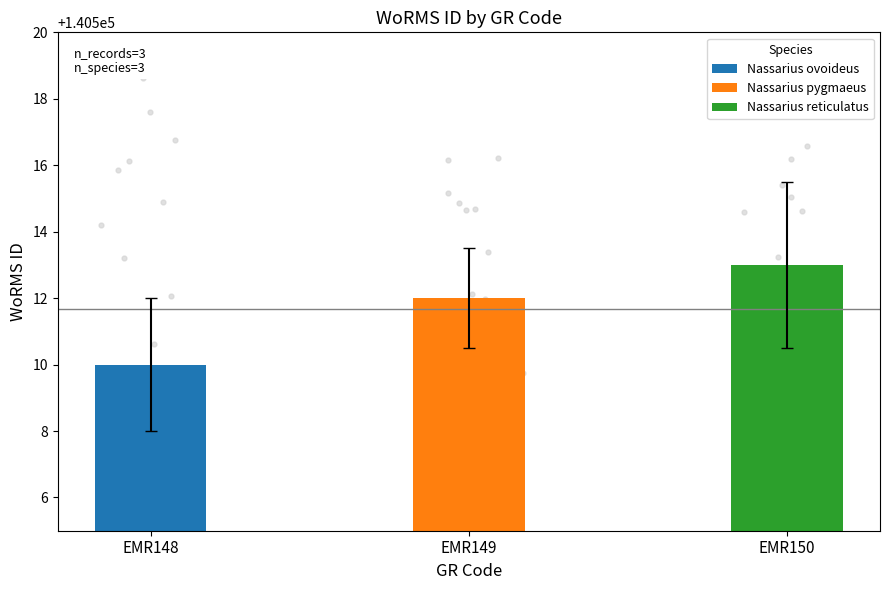

Which has a higher value, EMR148 or EMR150?

EMR150